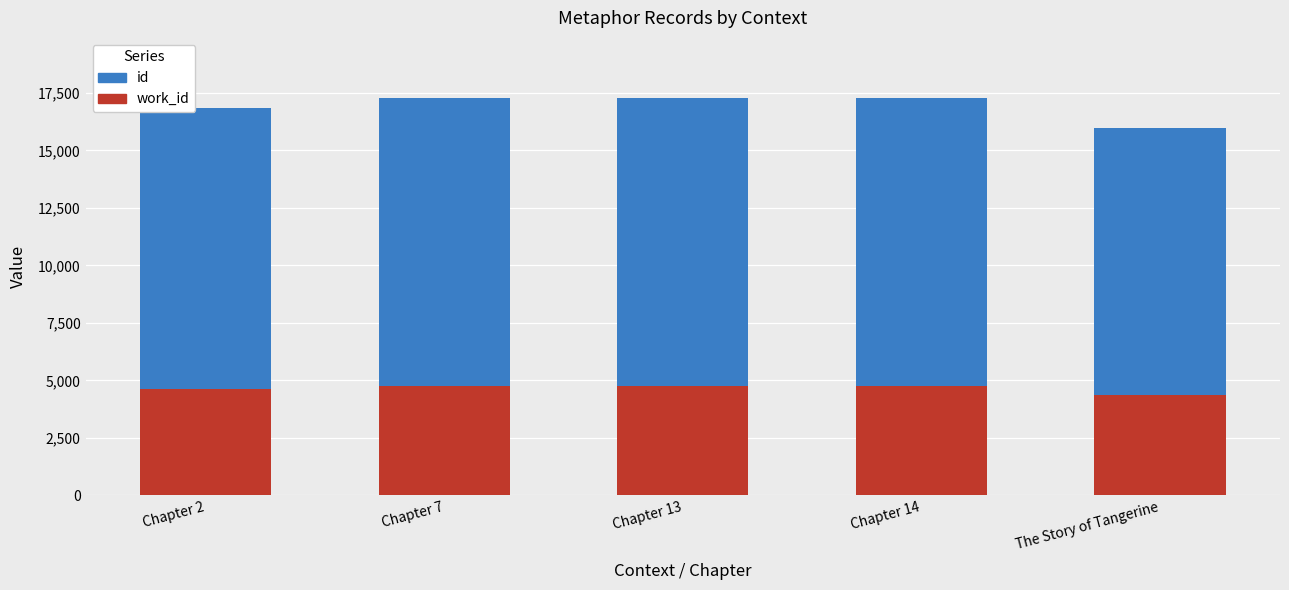

What is the difference between the maximum and minimum values in the id series?

982